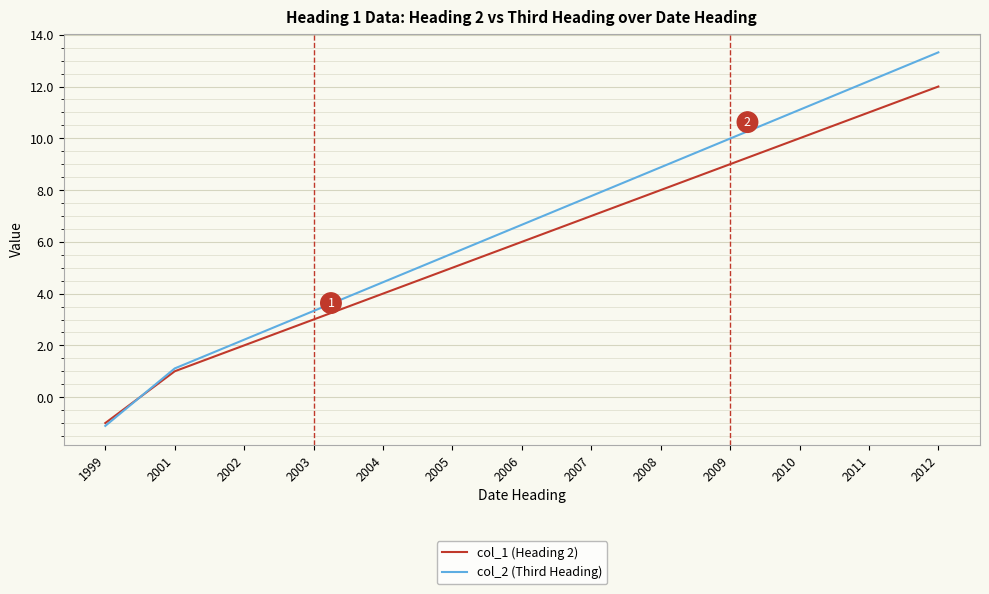

At which category does the chart reach its minimum across all series?

1999